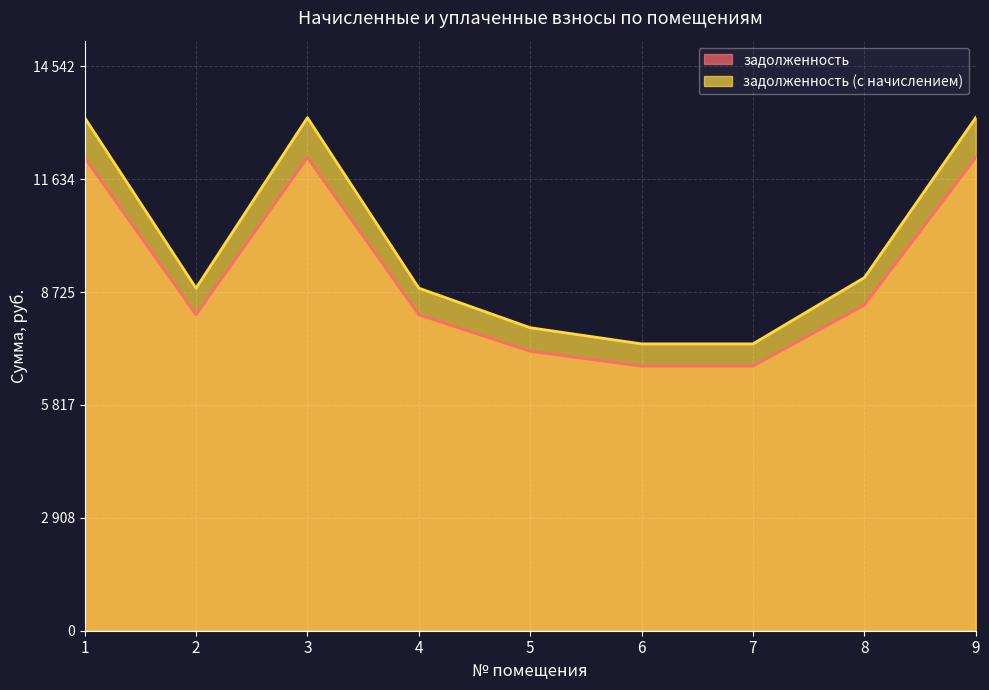

What is the maximum value shown in the chart?

13220.7